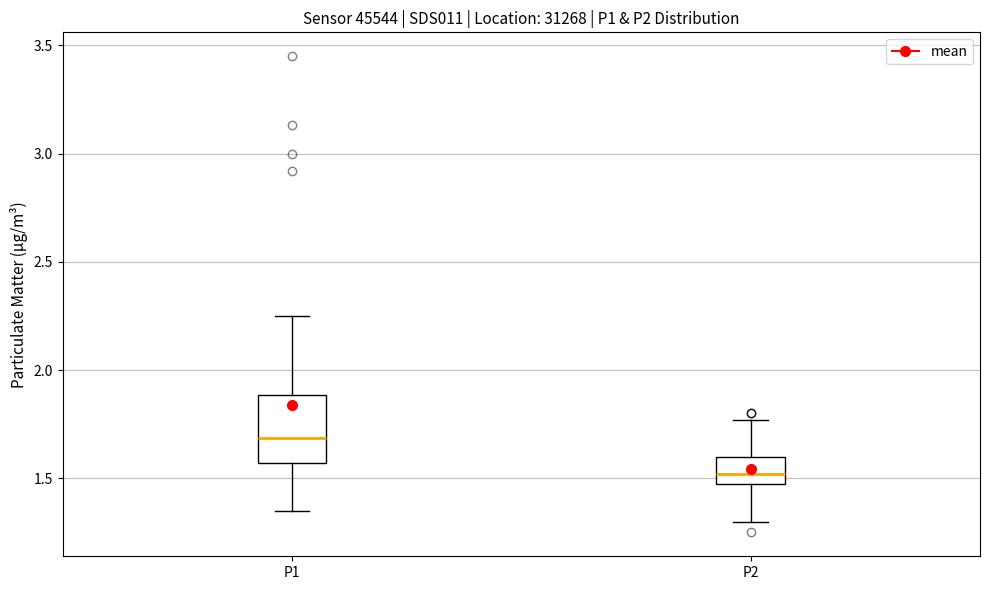

Reading left to right, read every box against the y-axis: the position of its median line, the range the box covers, and the ends of its whiskers. The values are not printed on the chart, so give them approximately, as read against the axis.

P1: median 1.70, box 1.55 to 1.90, whiskers 1.35 to 2.25
P2: median 1.50, box 1.45 to 1.60, whiskers 1.30 to 1.75